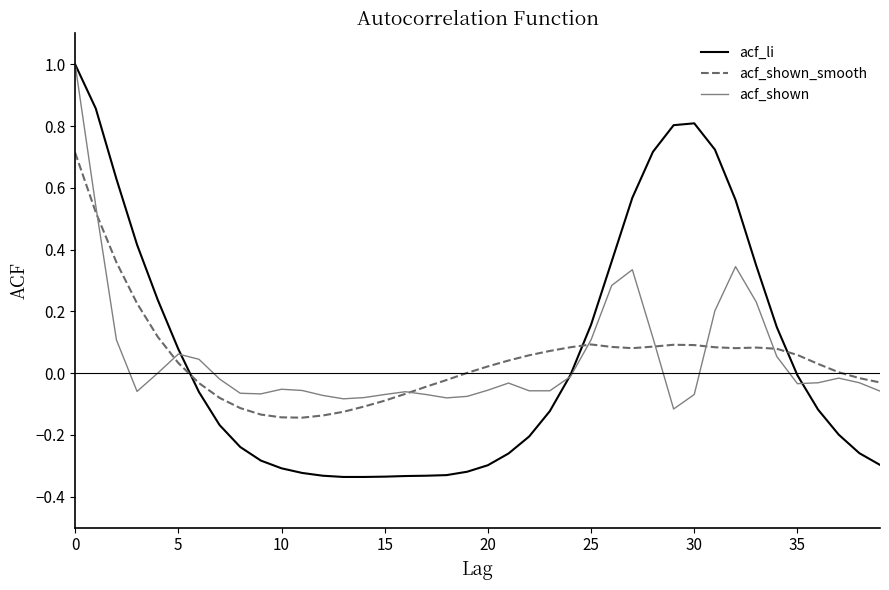

What is the highest value of the acf_li series?

1.0